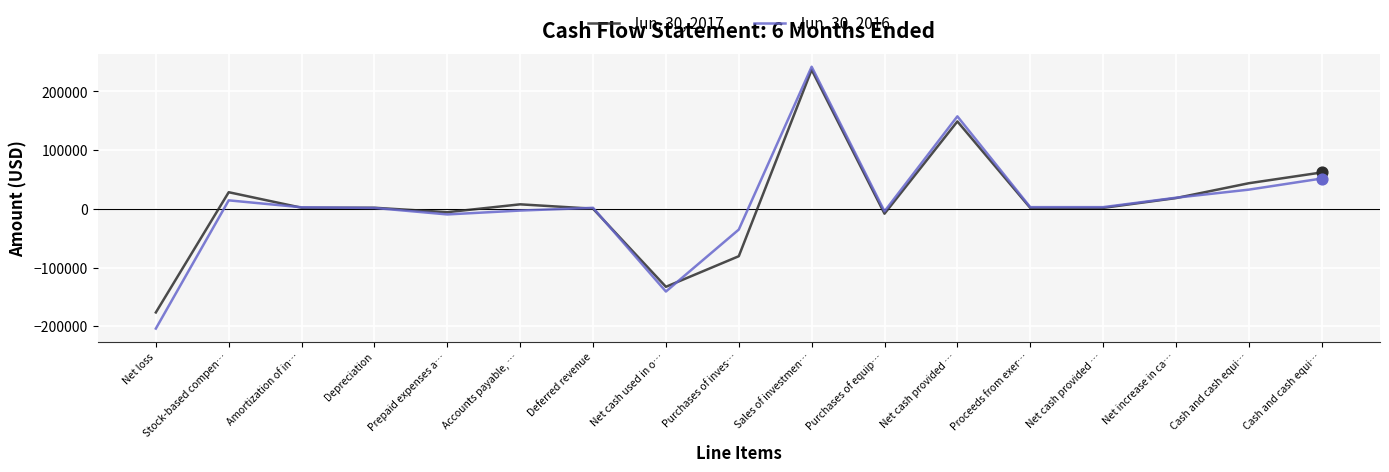

What are all the series names shown in the legend?

Jun. 30, 2017, Jun. 30, 2016